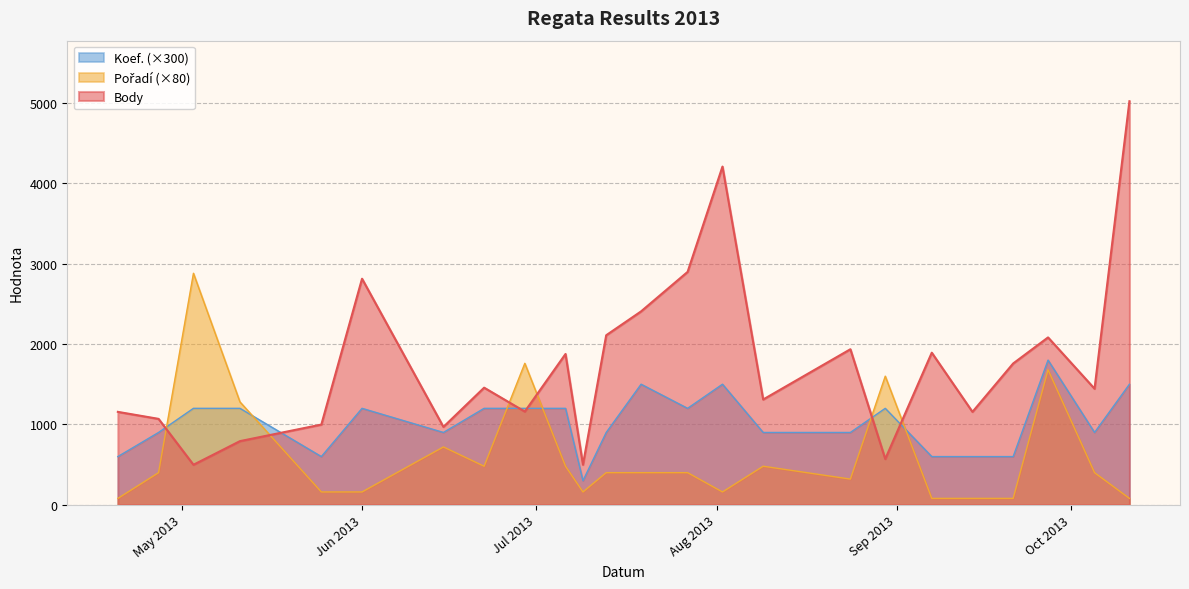

True or false: Body and Koef. cross at least once.

True